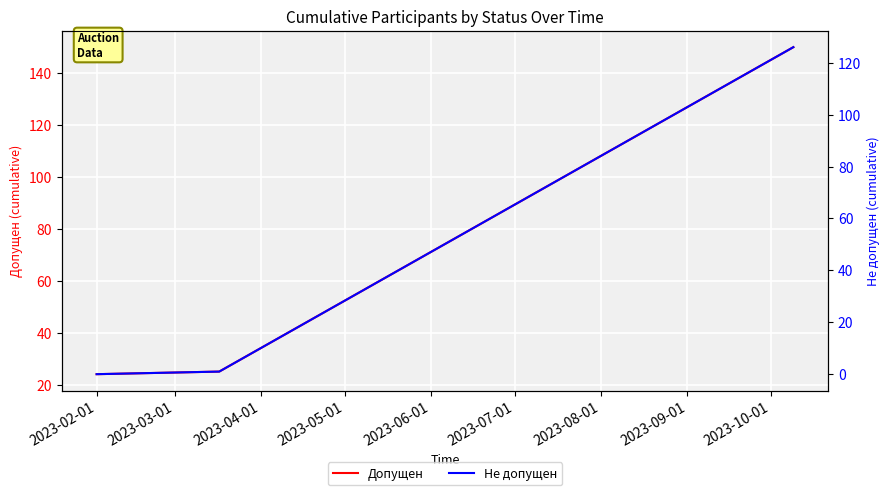

Is it true that Не допущен equals 1 at 2023-03-01?

True